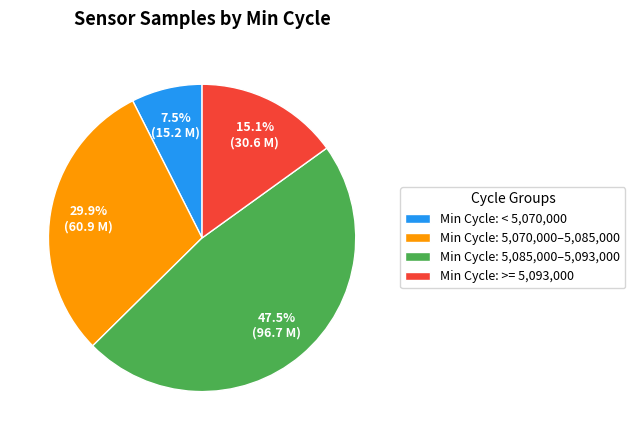

Rank the categories by value from lowest to highest.

Min Cycle: < 5,070,000, Min Cycle: >= 5,093,000, Min Cycle: 5,070,000–5,085,000, Min Cycle: 5,085,000–5,093,000